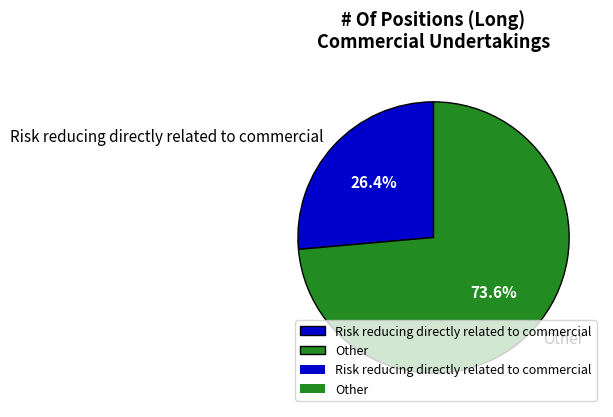

Count the number of slices in the pie.

2